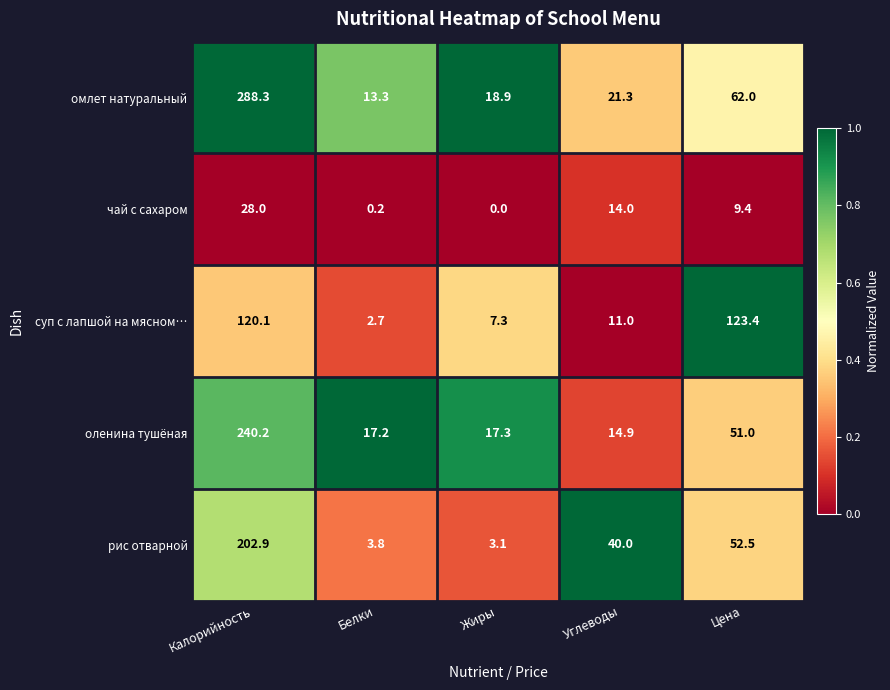

Where does the рис отварной series first go above 40?

Калорийность